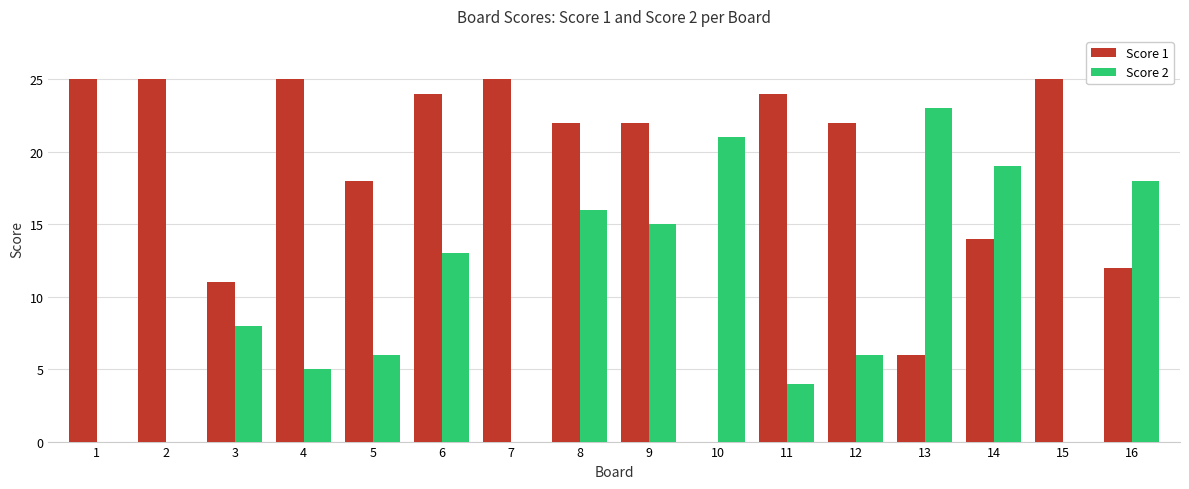

How many groups of bars are there?

16